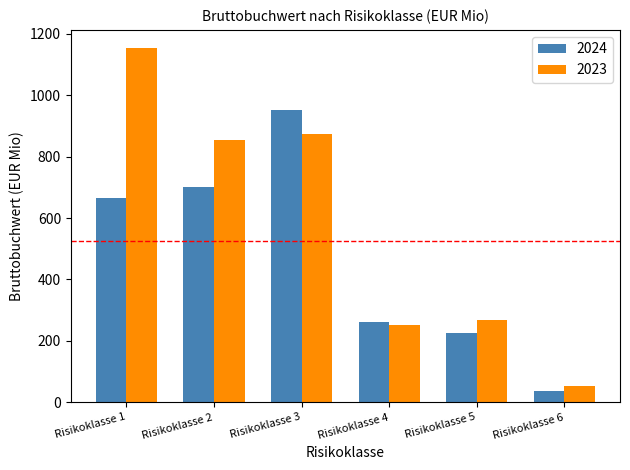

Reading left to right, extract all data points from this chart.

2024: 666	700	952	262	225	37
2023: 1155	855	873	252	268	53